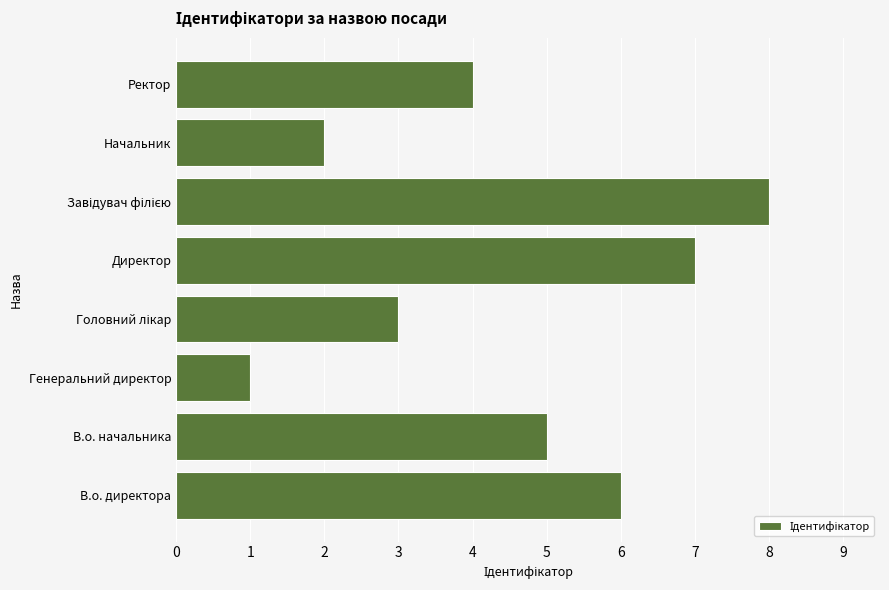

What is the smallest value displayed?

1